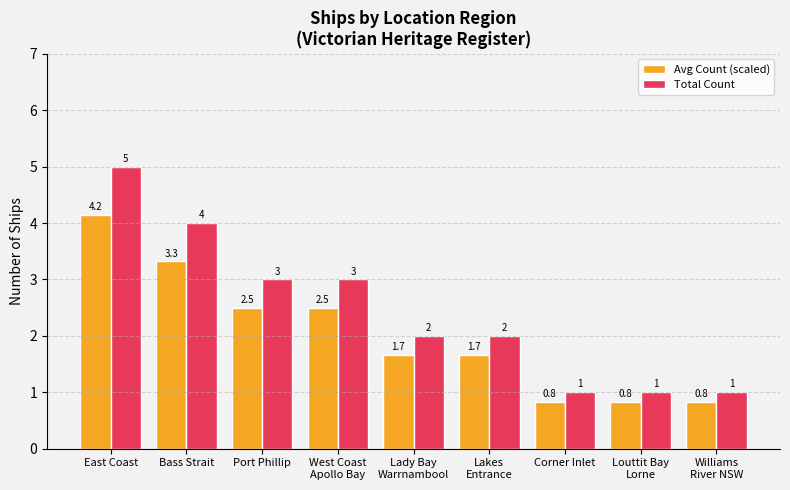

Which series has the widest spread of values?

Total Count